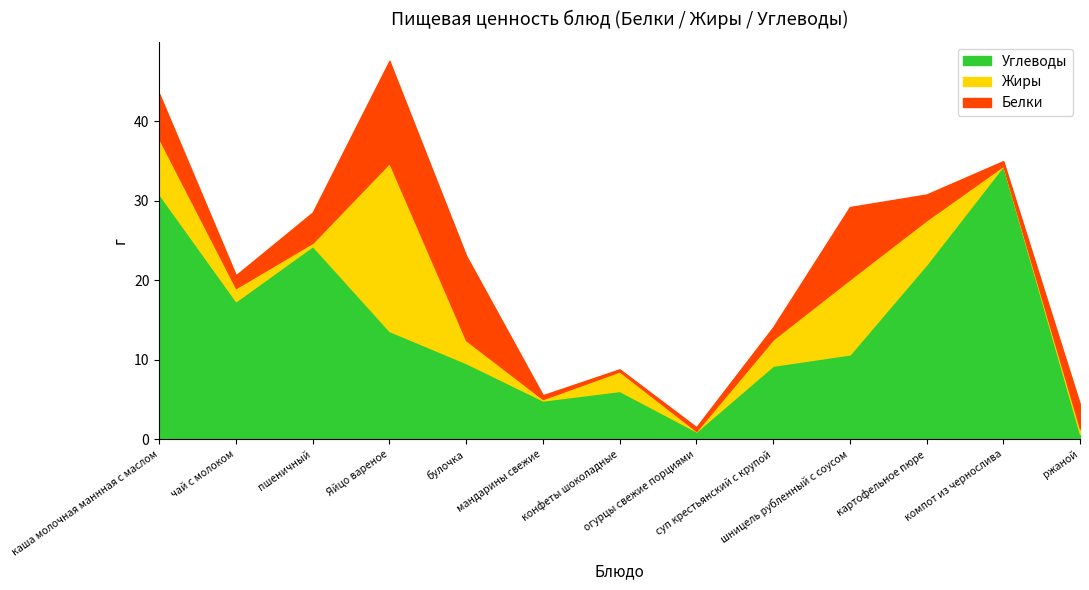

Which series changed the most between булочка and шницель рубленный с соусом?

Жиры